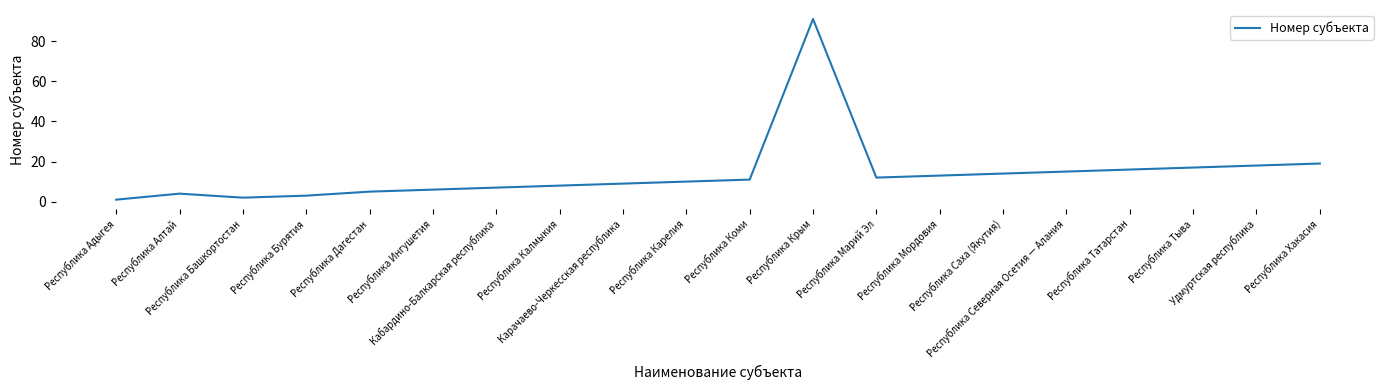

At which category does the chart reach its minimum across all series?

Республика Адыгея